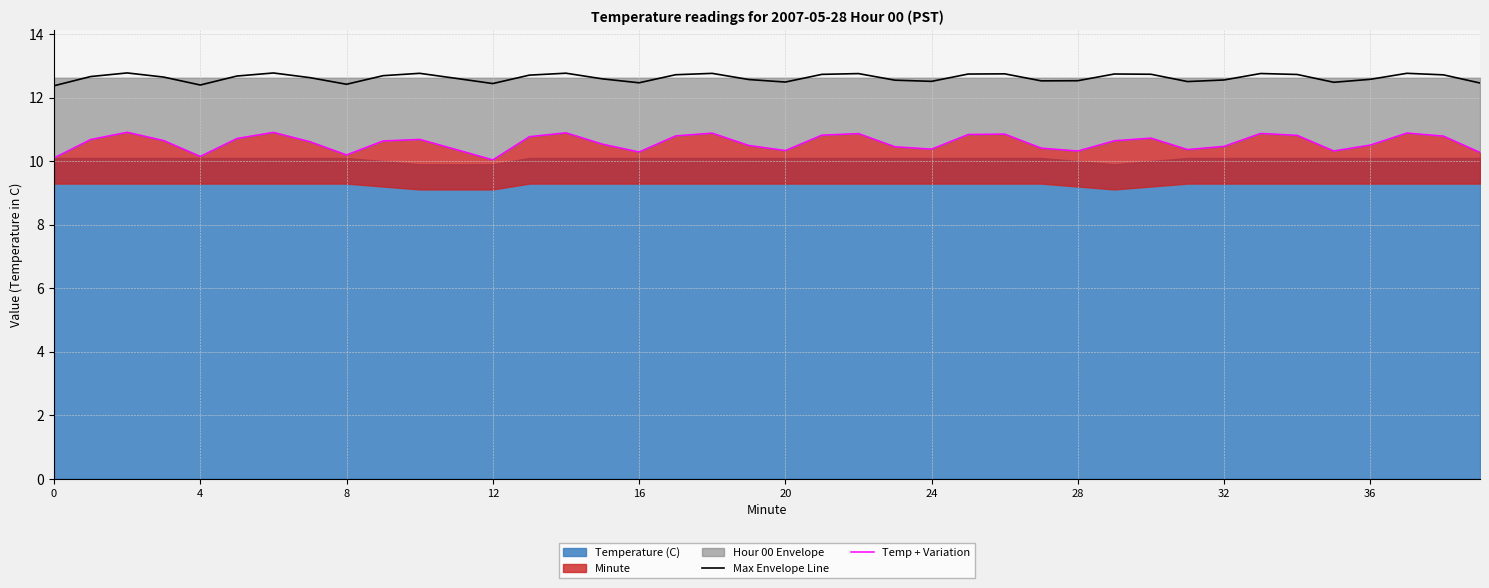

True or false: Max Envelope Line has more than 0 interior local peaks.

True